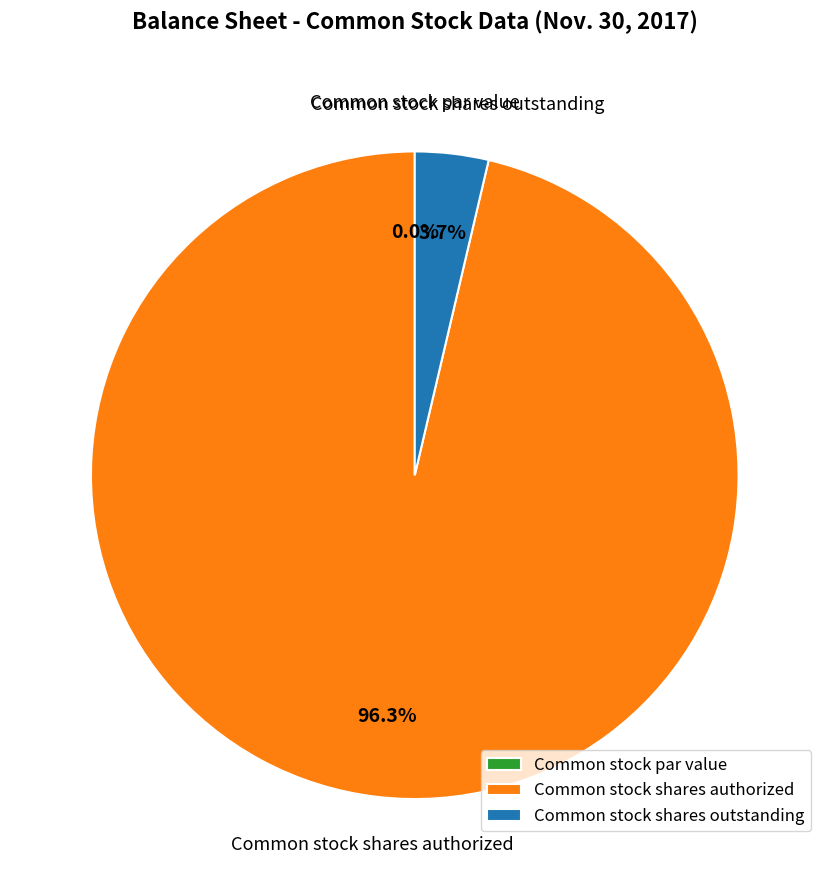

Between Common stock shares authorized and Common stock shares outstanding, which is larger?

Common stock shares authorized